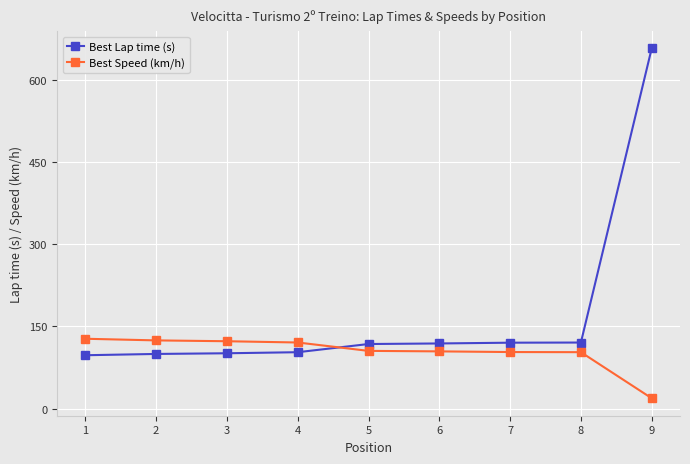

Which series has the largest range (max minus min)?

Best Lap time (s)